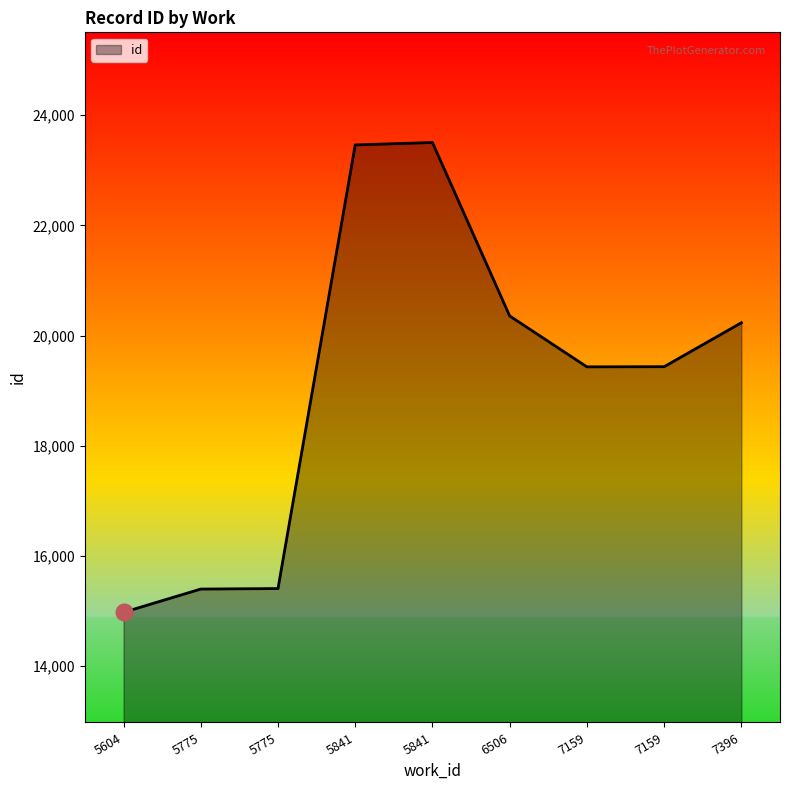

True or false: the data shows 39999 at 5841.

False